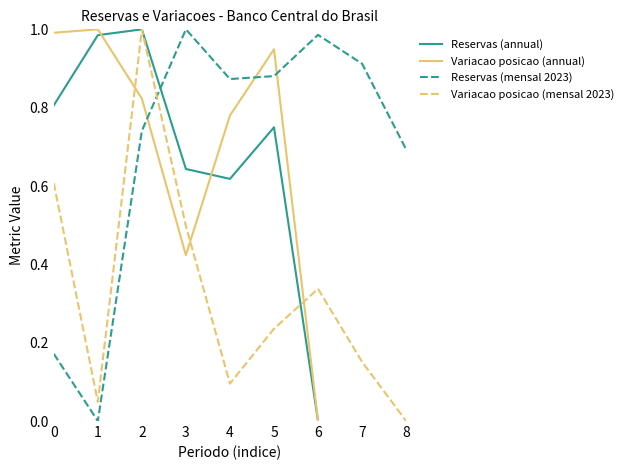

What is the difference between the second highest and minimum values in the Reservas (US$ bi) series?

1.0